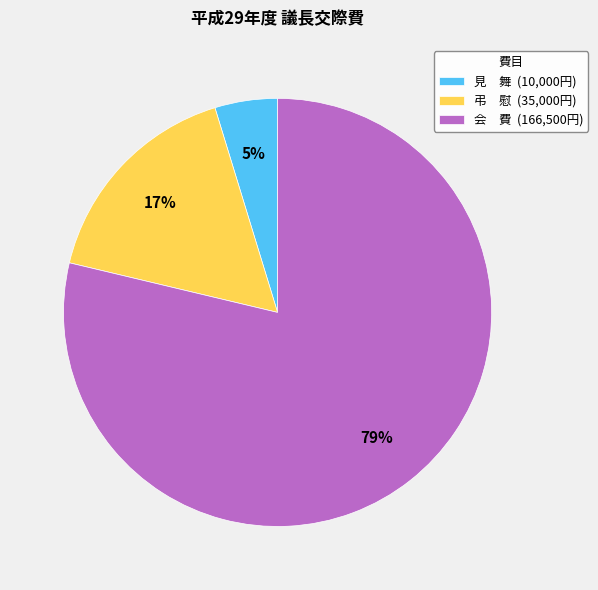

Is it true that 弔 慰 (35,000円) is 17% of the pie?

True